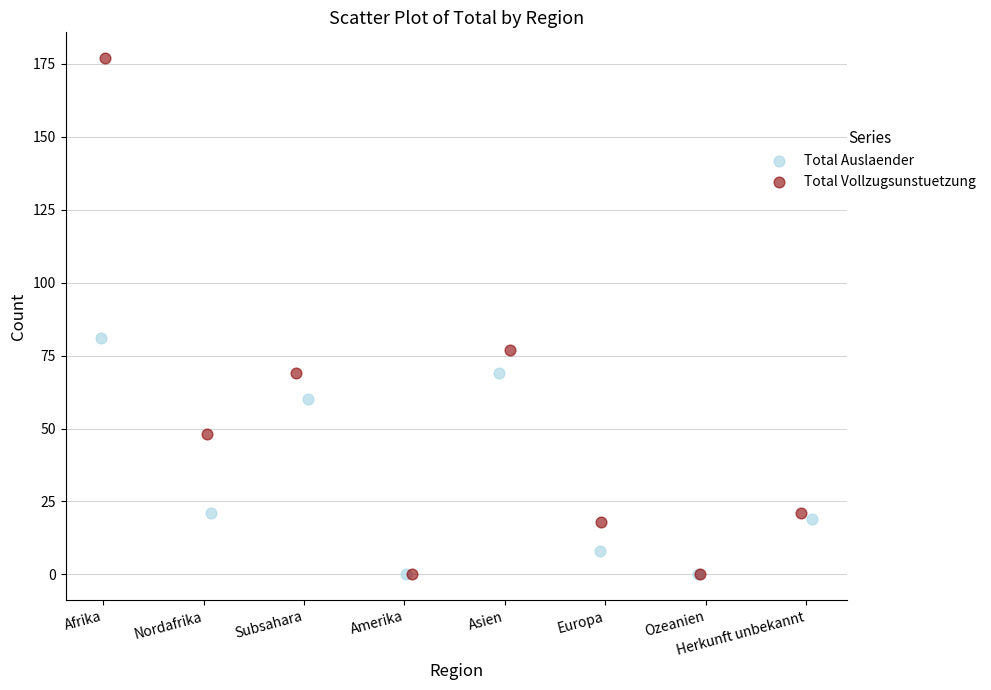

Which series has the largest Y range (max minus min)?

Total Vollzugsunstuetzung